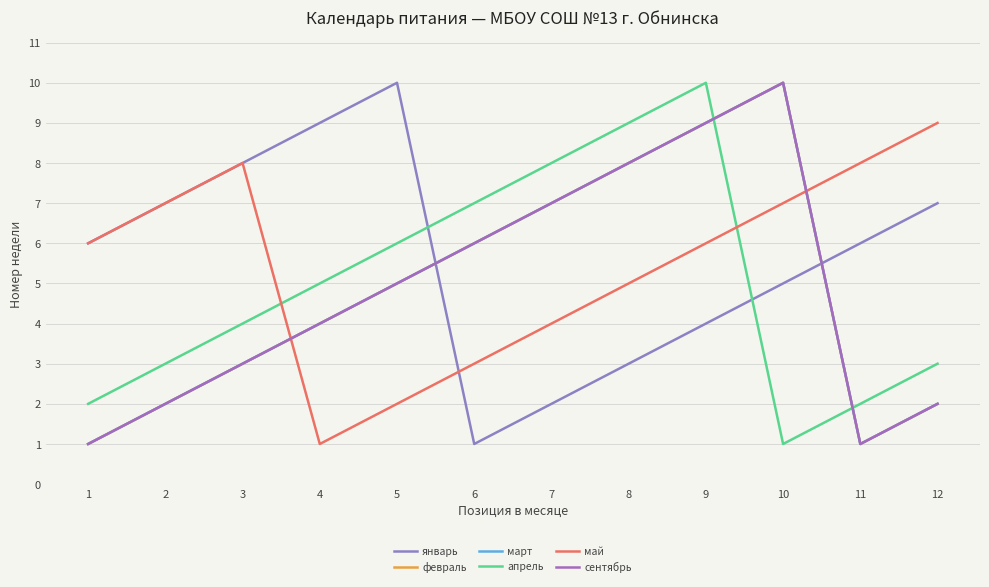

Reading left to right, extract all data points from this chart.

январь: 1=6	2=7	3=8	4=9	5=10	6=1	7=2	8=3	9=4	10=5	11=6	12=7
февраль: 1=1	2=2	3=3	4=4	5=5	6=6	7=7	8=8	9=9	10=10	11=1	12=2
март: 1=1	2=2	3=3	4=4	5=5	6=6	7=7	8=8	9=9	10=10	11=1	12=2
апрель: 1=2	2=3	3=4	4=5	5=6	6=7	7=8	8=9	9=10	10=1	11=2	12=3
май: 1=6	2=7	3=8	4=1	5=2	6=3	7=4	8=5	9=6	10=7	11=8	12=9
сентябрь: 1=1	2=2	3=3	4=4	5=5	6=6	7=7	8=8	9=9	10=10	11=1	12=2